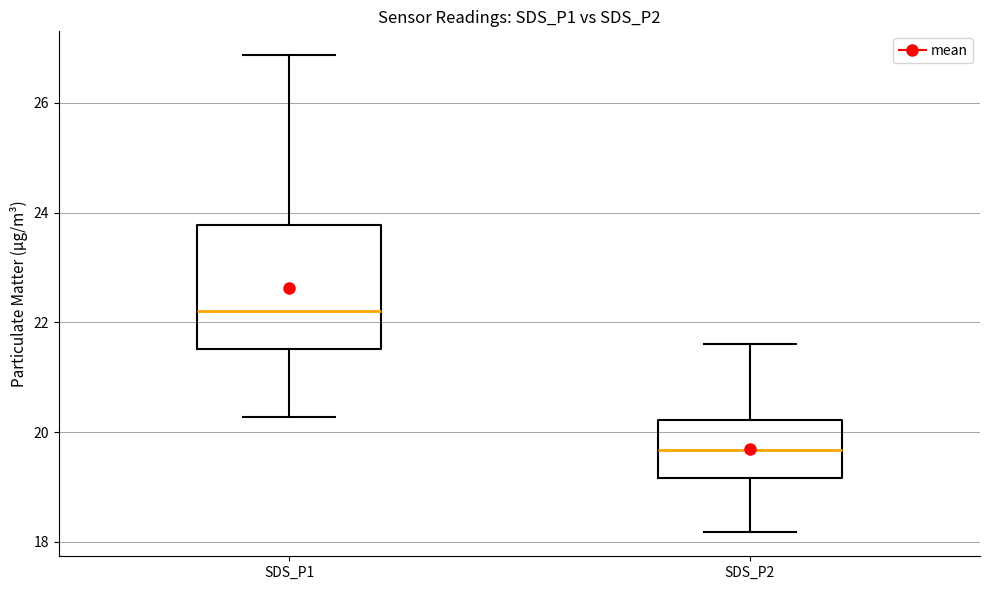

Comparing the boxes themselves (not the whiskers), which one is the tallest?

SDS_P1